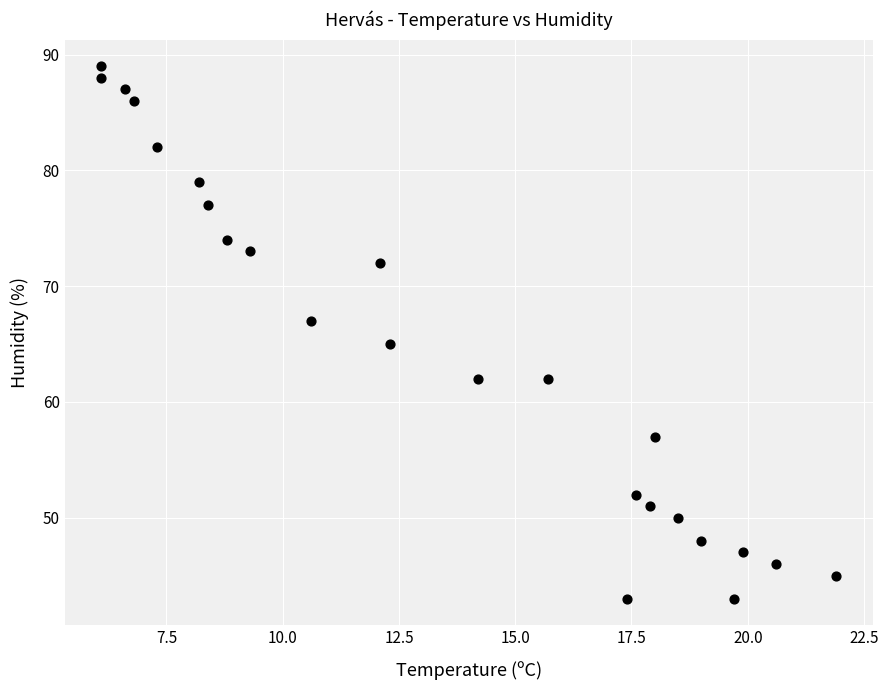

What is the range of Y values (max minus min)?

46